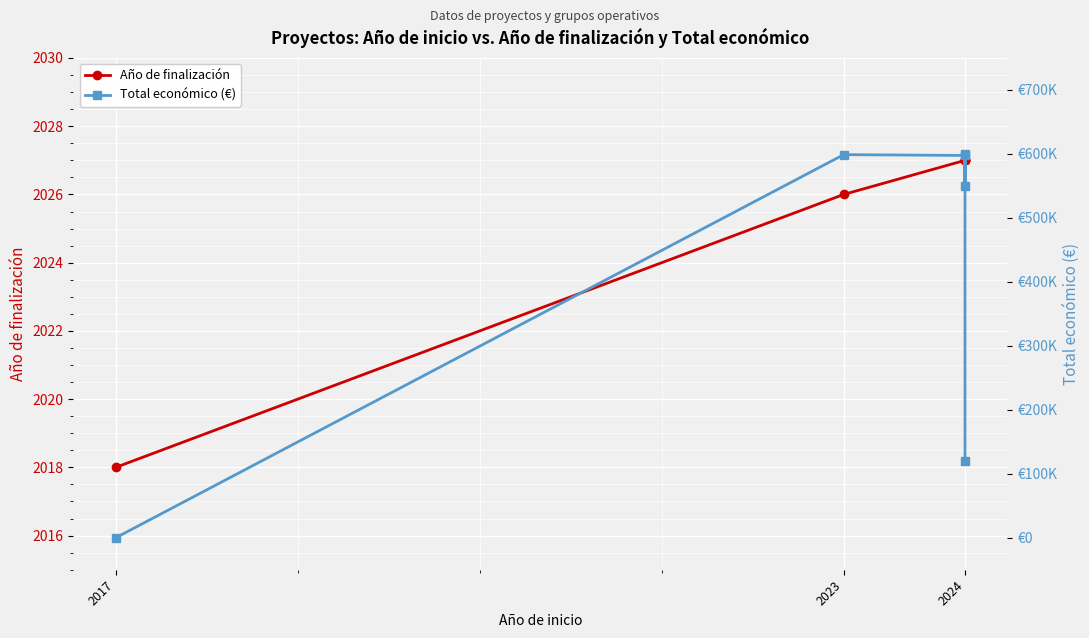

Rank the series by their average value, from highest to lowest.

Total económico (€), Año de finalización